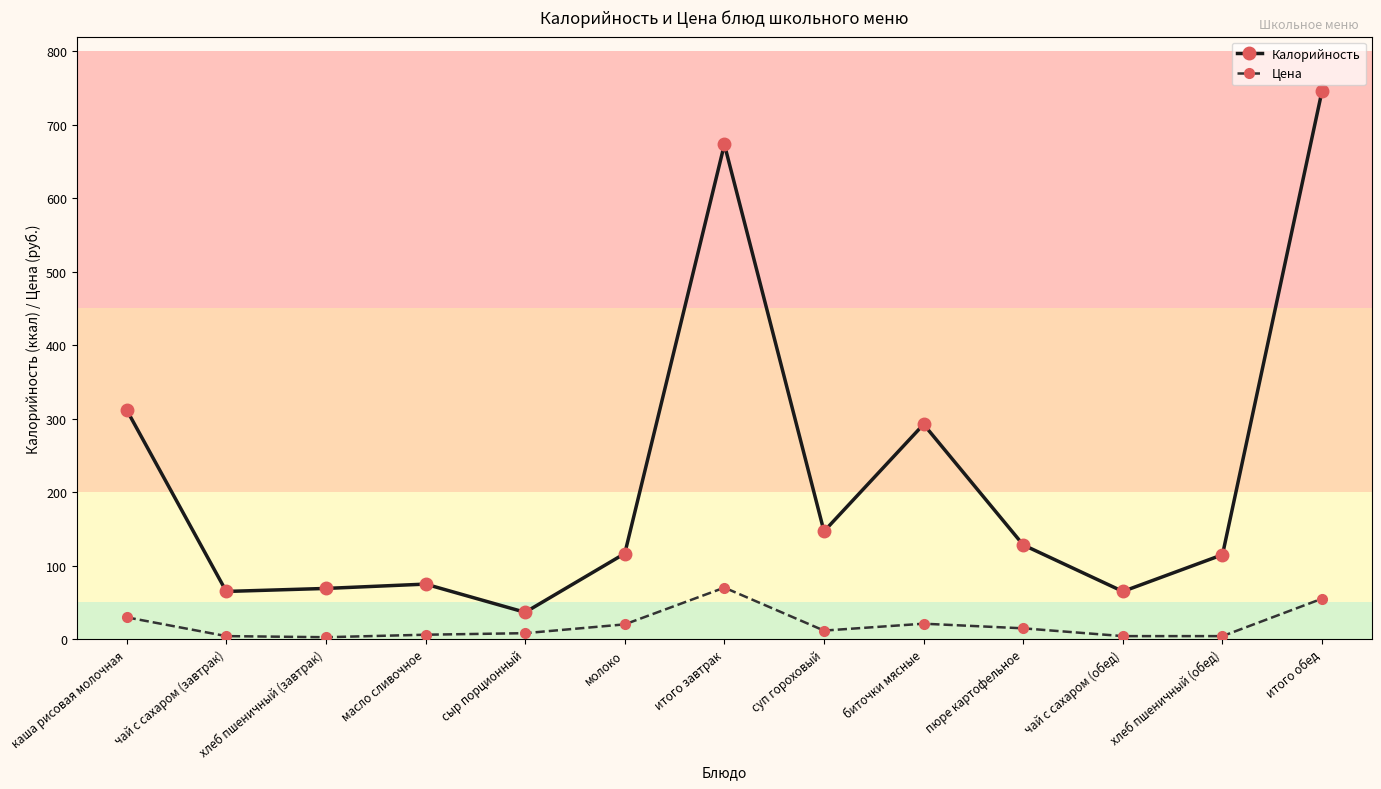

How many interior local peaks does the Калорийность series have?

3